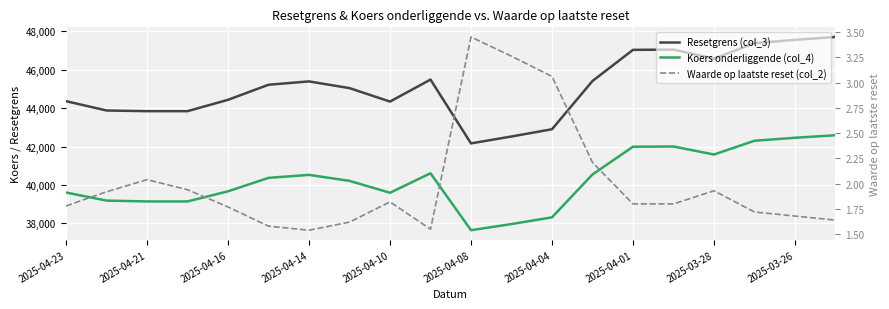

What is the average value of the Koers onderliggende (col_4) series?

40272.3